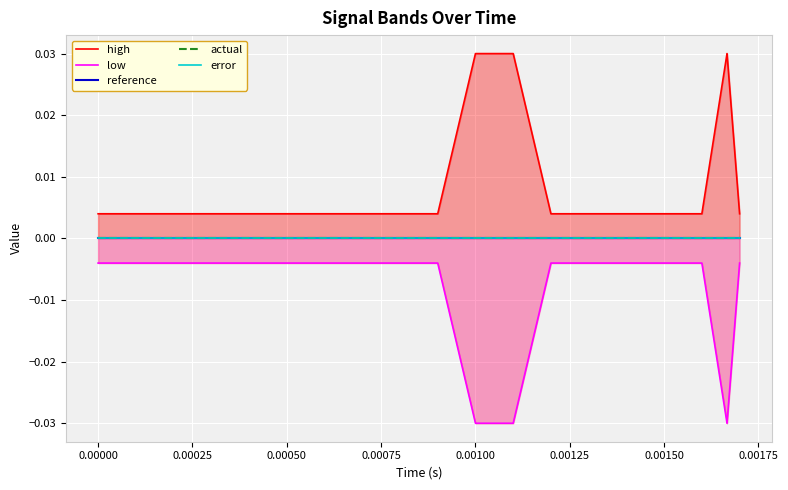

Does the chart display data point markers on the line(s)?

No